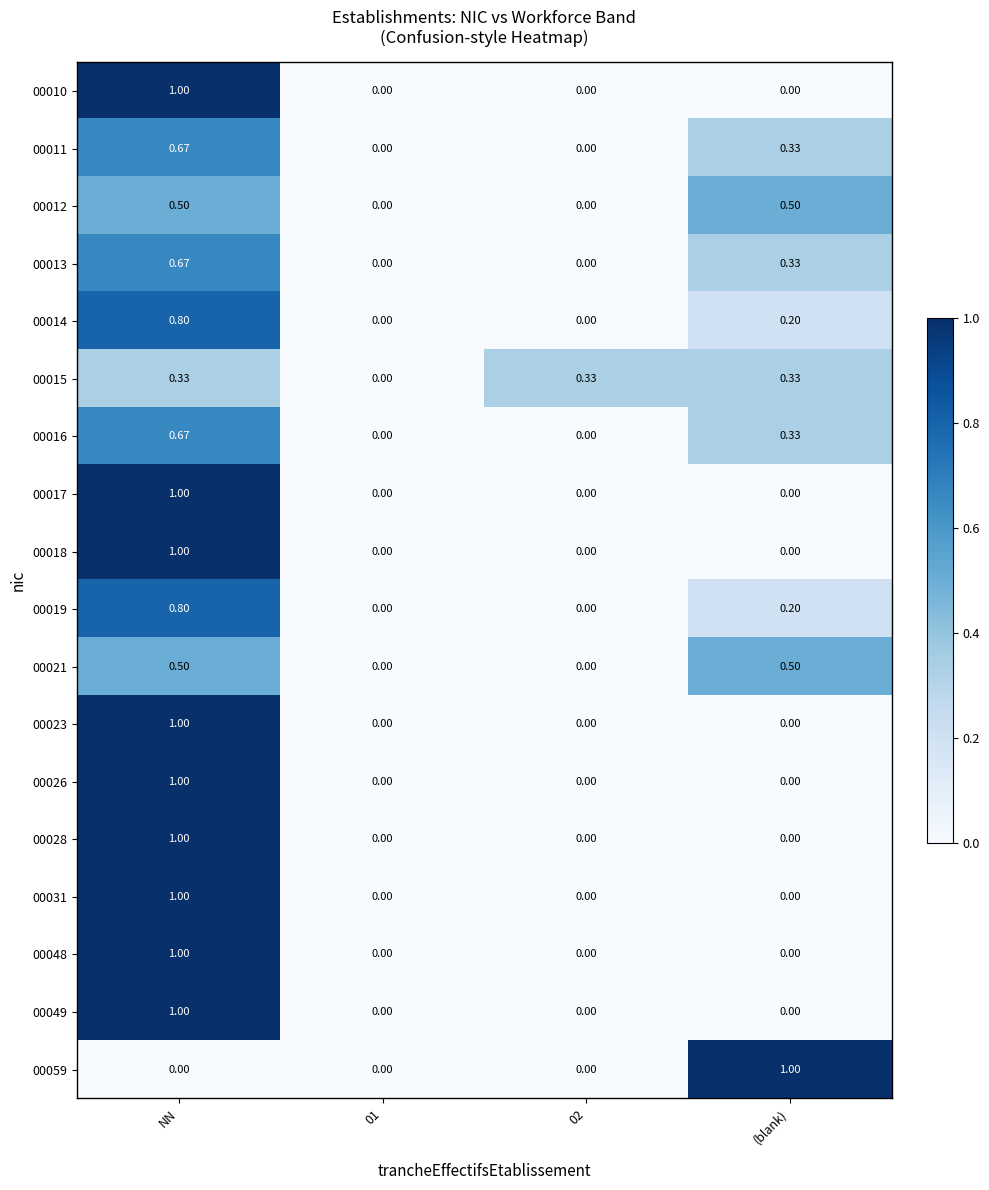

Is the value of 00014 at 01 greater than the value of 00013 at (blank)?

No